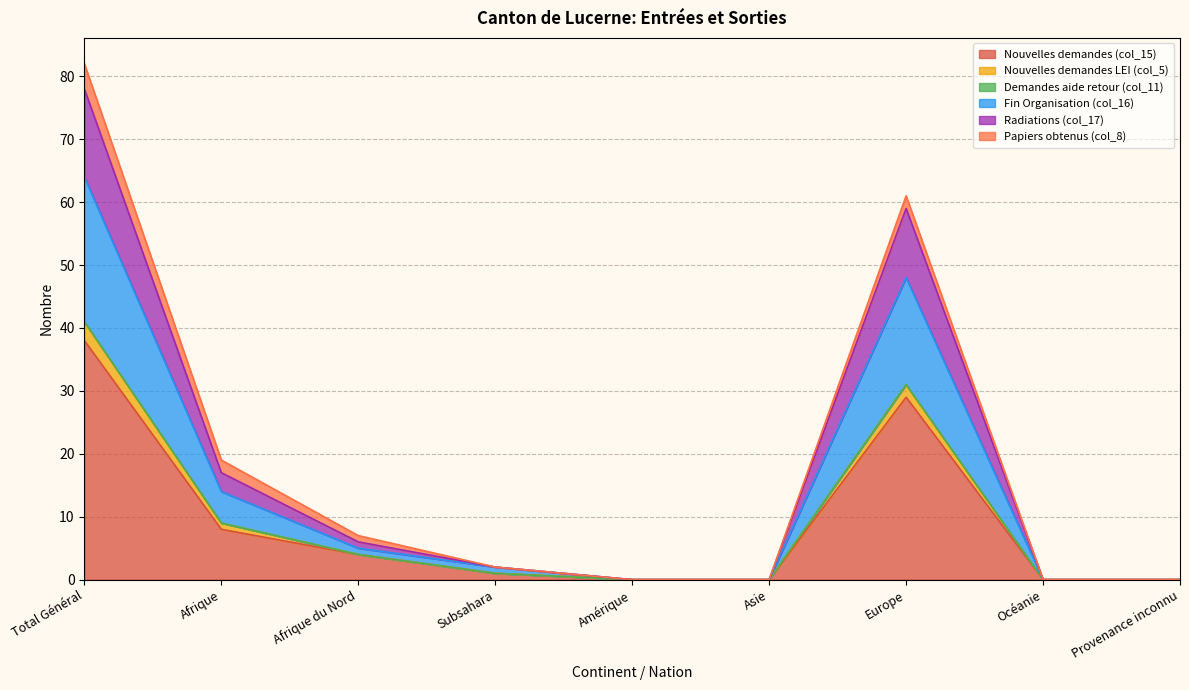

Which has a higher value, Afrique du Nord or Subsahara?

Afrique du Nord